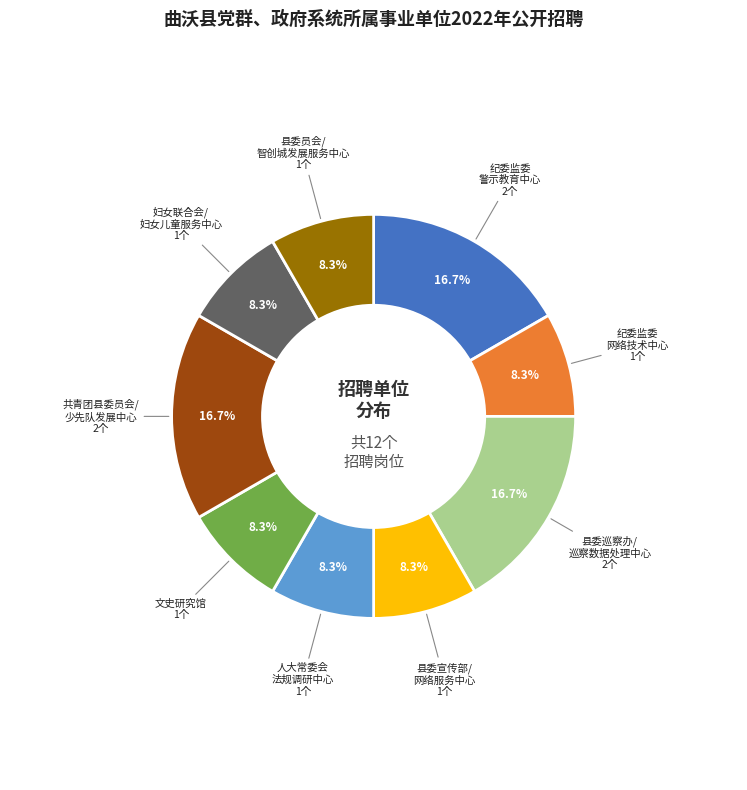

Does any single category account for the majority?

No